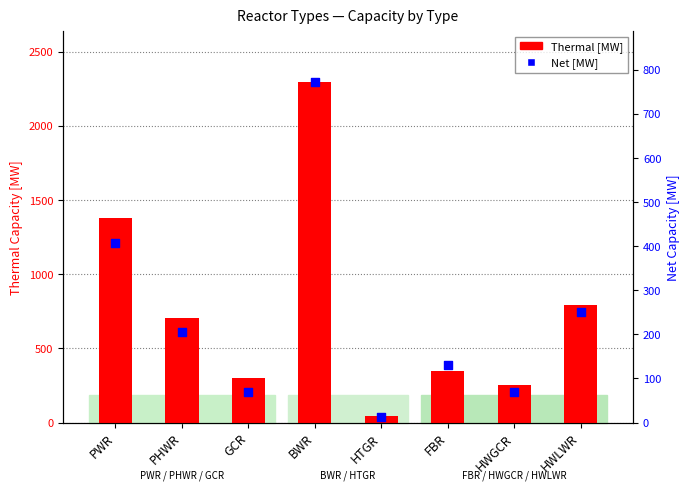

Which series has the widest spread of Y values?

Thermal [MW]